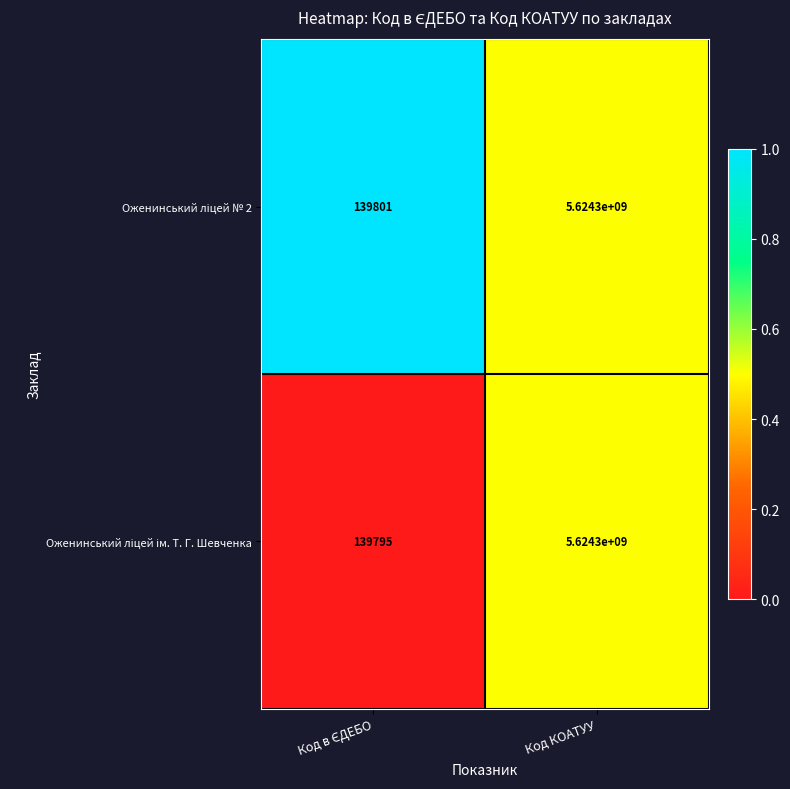

How many data points does each series have?

2